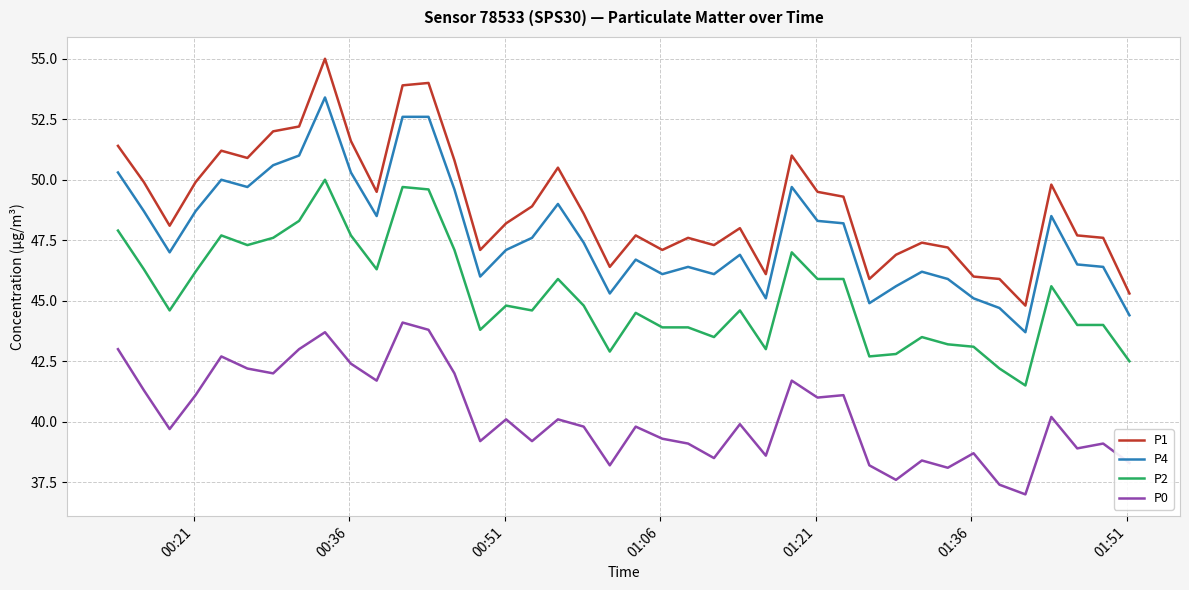

Which series has the largest range (max minus min)?

P1